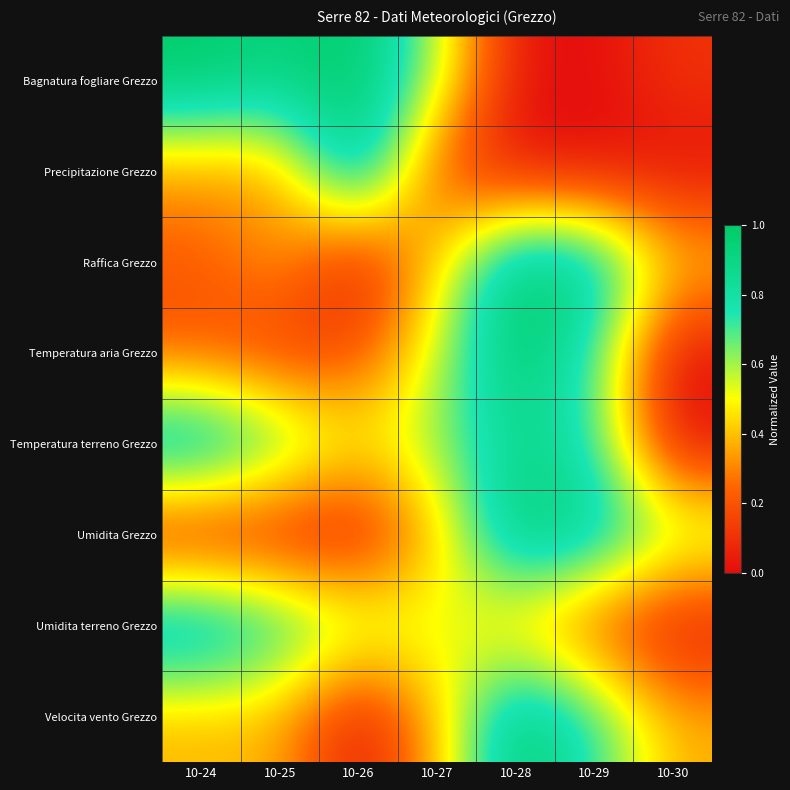

Which category has the highest value across all series?

10-26